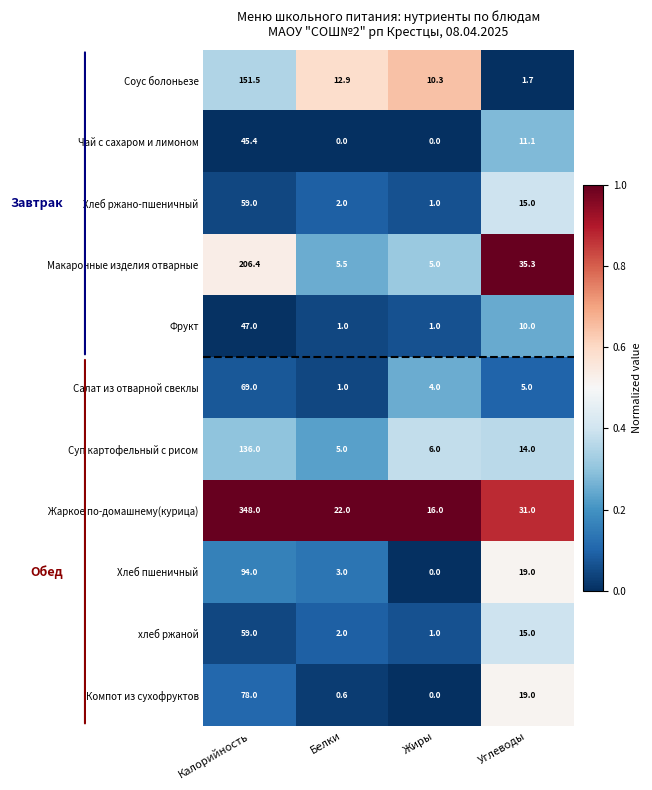

How many distinct data groups are displayed?

11